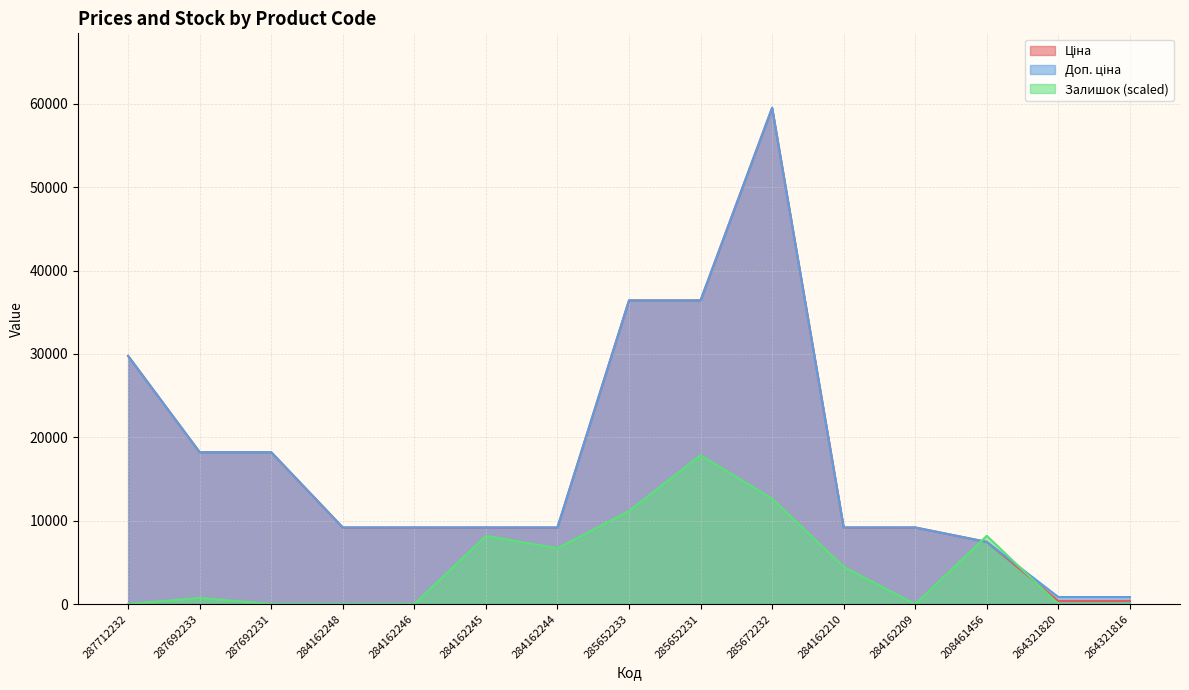

At which category is the sum across all series the highest?

285672232